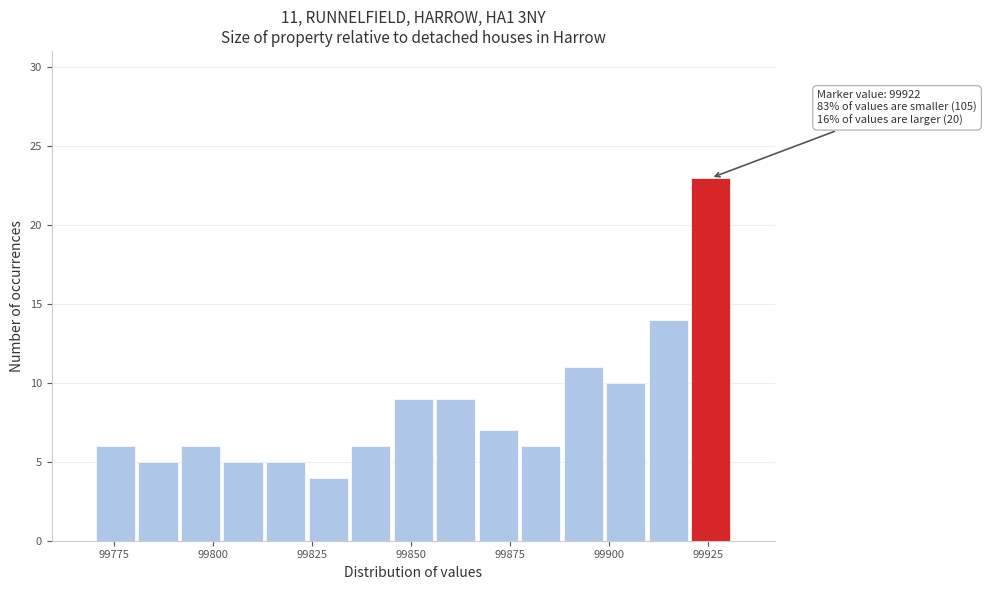

Read against the x-axis, roughly where is the centre of the tallest bar?

99925